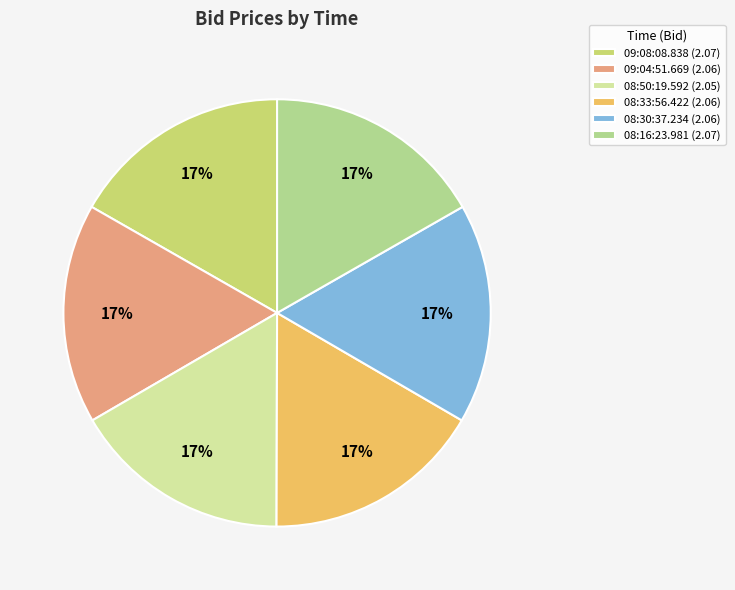

Approximately how many times larger is the value at 09:08:08.838 compared to 08:16:23.981?

1.0